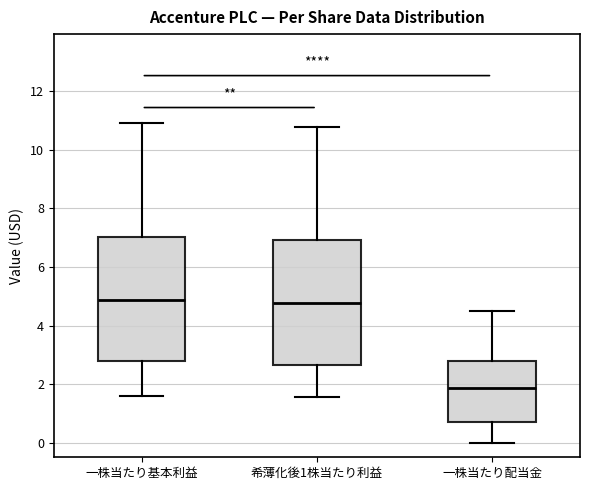

Reading left to right, transcribe this box plot: for each box, give where its median line is, the range the box spans, and where its two whiskers end, as read against the y-axis. The values are not printed on the chart, so give them approximately, as read against the axis.

一株当たり基本利益: median 4.8, box 2.8 to 7.0, whiskers 1.6 to 11.0
希薄化後1株当たり利益: median 4.8, box 2.6 to 7.0, whiskers 1.6 to 10.8
一株当たり配当金: median 1.8, box 0.8 to 2.8, whiskers 0.0 to 4.4